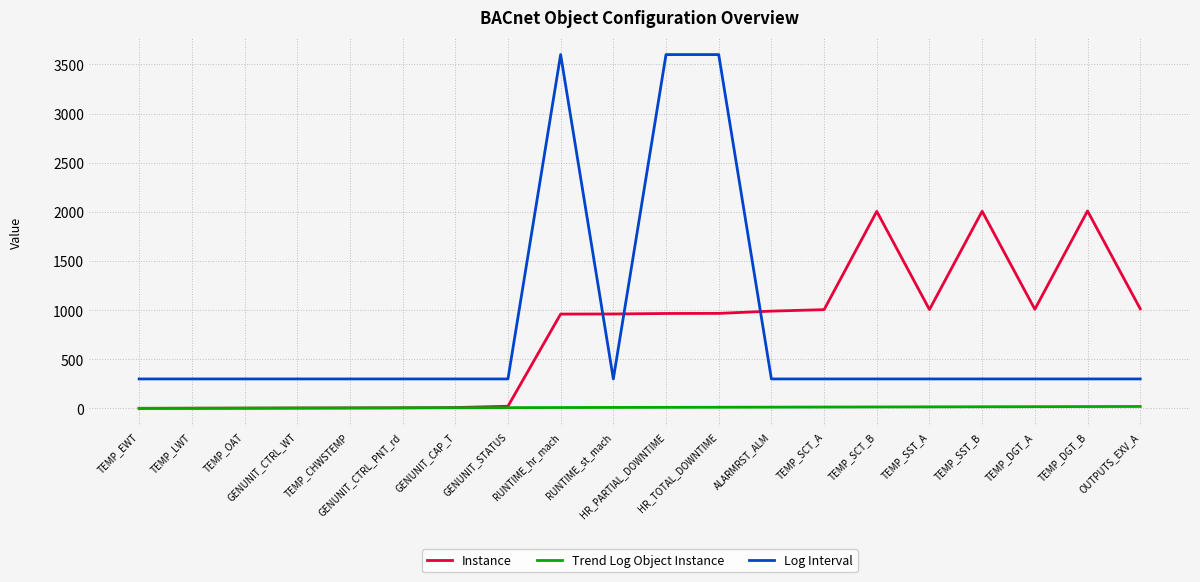

What are all the series names shown in the legend?

Instance, Trend Log Object Instance, Log Interval